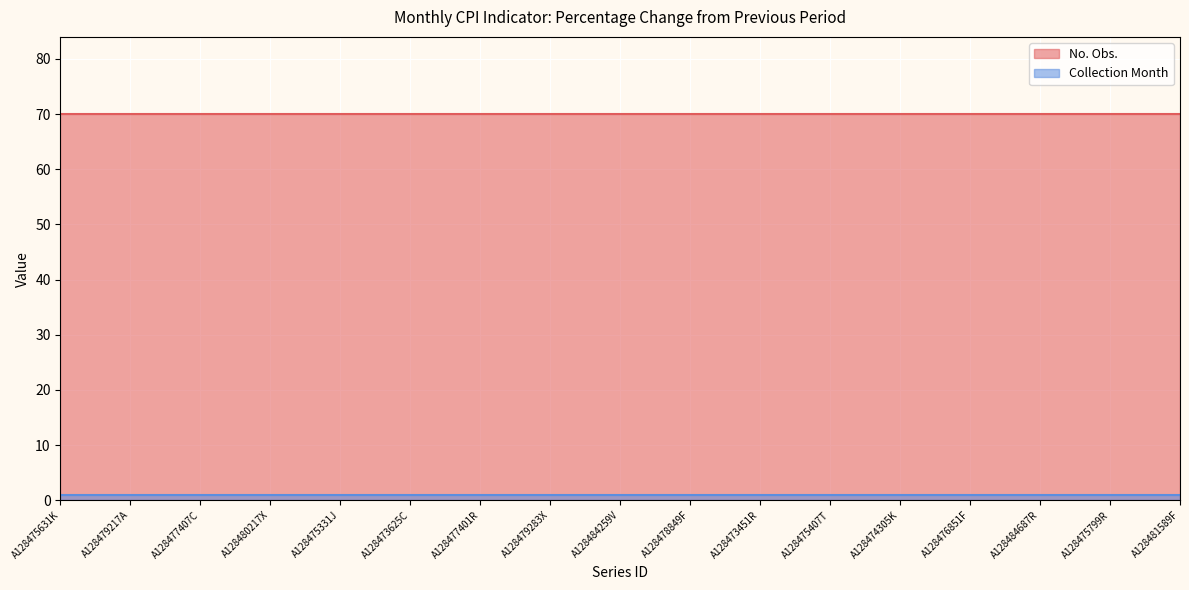

What is the sum of all Collection Month values?

17